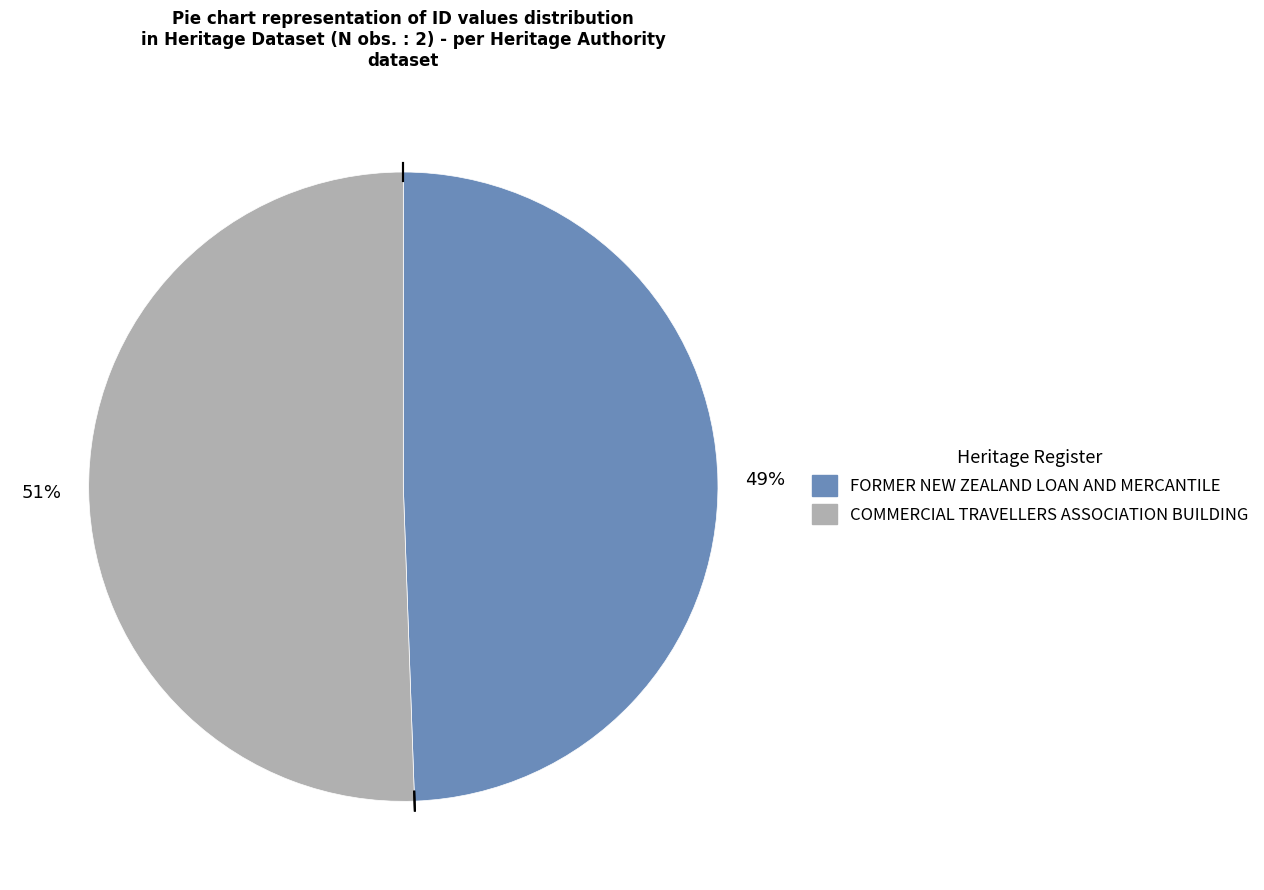

Which category has the biggest portion of the pie?

COMMERCIAL TRAVELLERS ASSOCIATION BUILDING